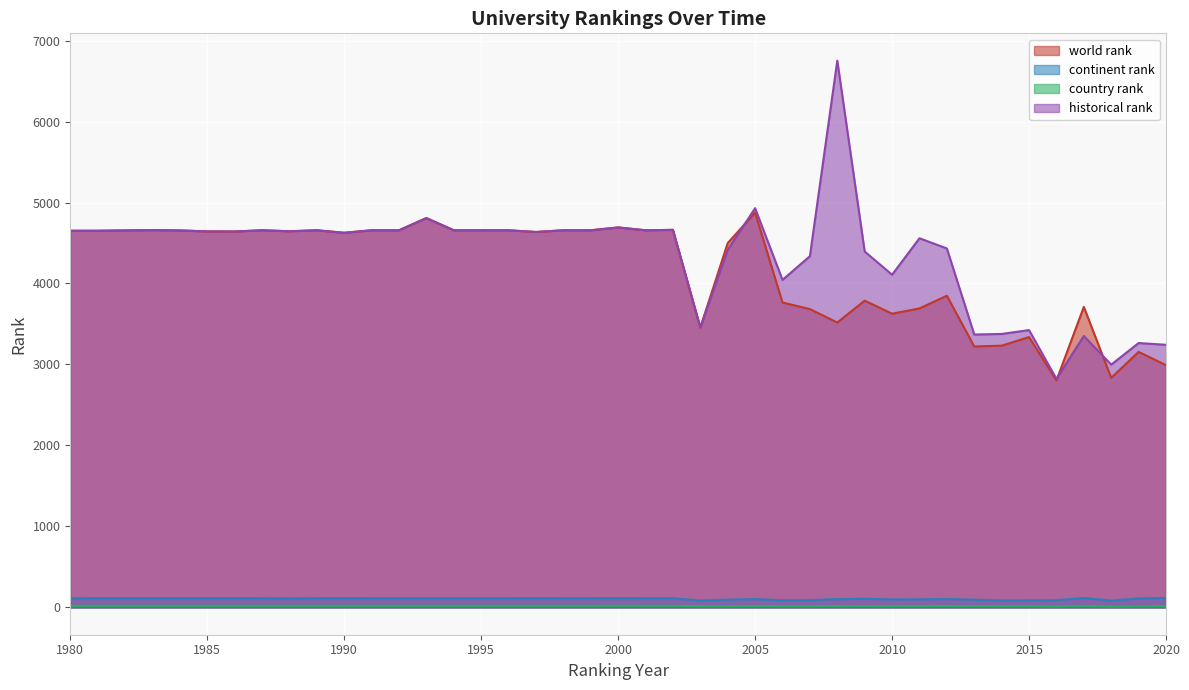

What are all the series names shown in the legend?

world rank, continent rank, country rank, historical rank